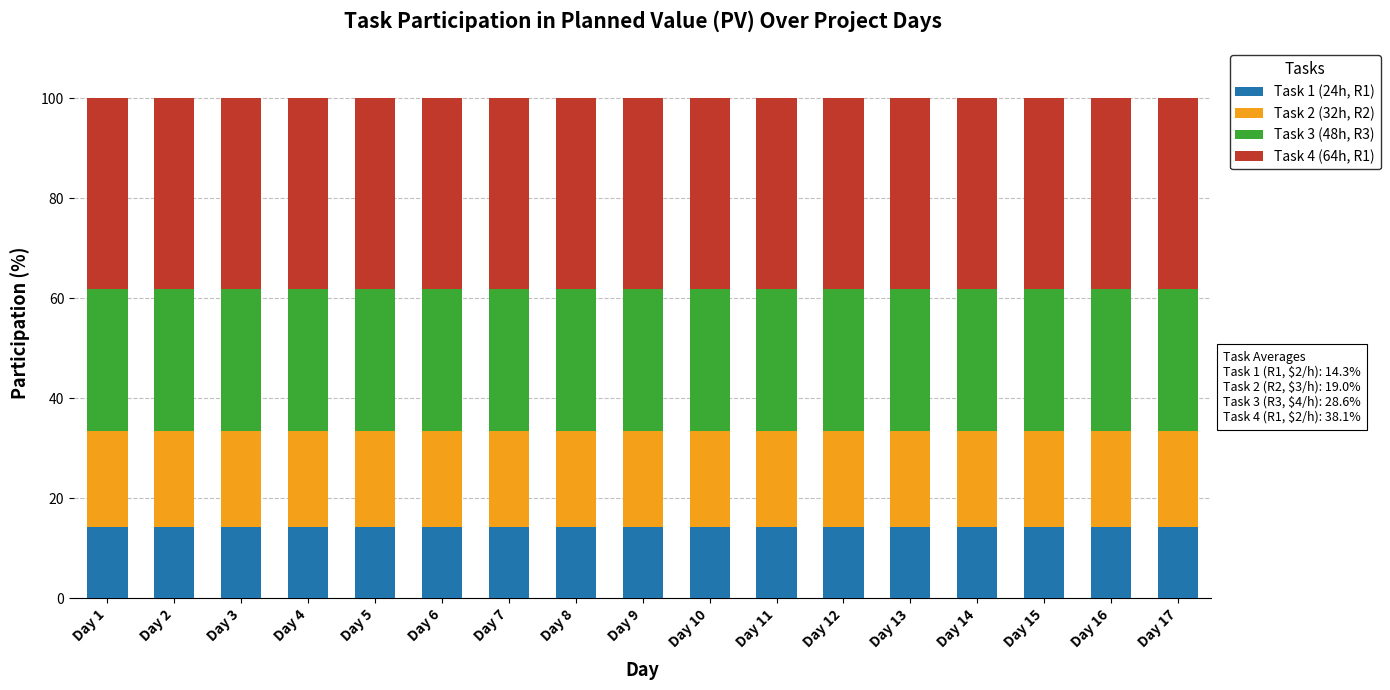

What is the sum of all Task 1 (24h, R1) values?

242.9